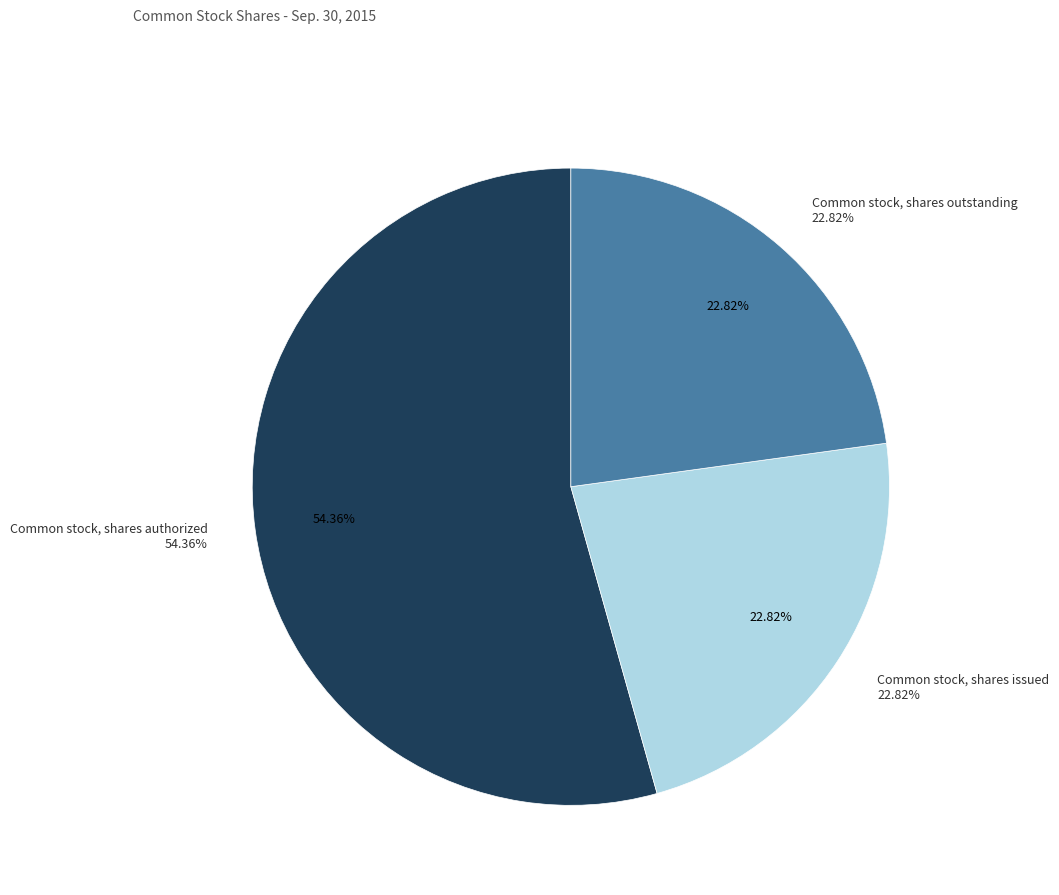

True or false: Common stock, shares authorized accounts for 54% of the total.

True